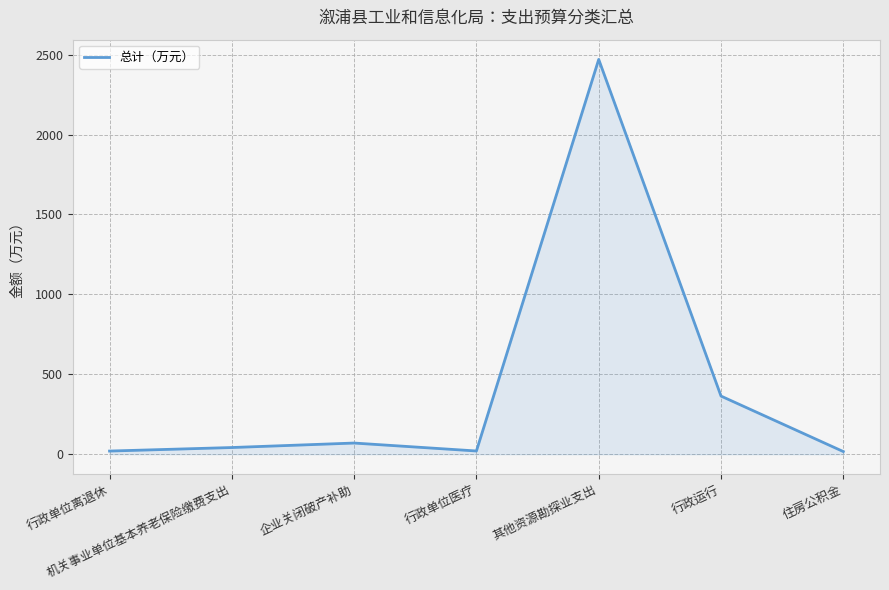

The chart shows a value of 510.4 at 行政运行. True or false?

False